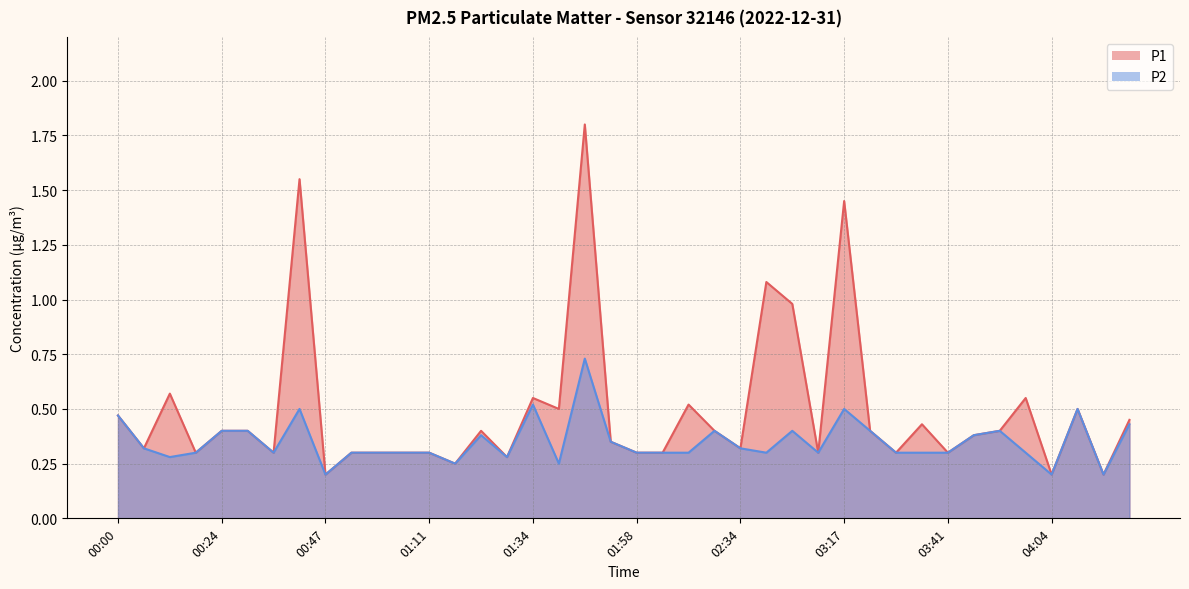

Reading right to left, what are all the values shown in this chart?

P1: 0.5	0.2	0.5	0.2	0.6	0.4	0.4	0.3	0.4	0.3	0.4	1.4	0.3	1.0	1.1	0.3	0.4	0.5	0.3	0.3	0.3	1.8	0.5	0.6	0.3	0.4	0.2	0.3	0.3	0.3	0.3	0.2	1.6	0.3	0.4	0.4	0.3	0.6	0.3	0.5
P2: 0.4	0.2	0.5	0.2	0.3	0.4	0.4	0.3	0.3	0.3	0.4	0.5	0.3	0.4	0.3	0.3	0.4	0.3	0.3	0.3	0.3	0.7	0.2	0.5	0.3	0.4	0.2	0.3	0.3	0.3	0.3	0.2	0.5	0.3	0.4	0.4	0.3	0.3	0.3	0.5